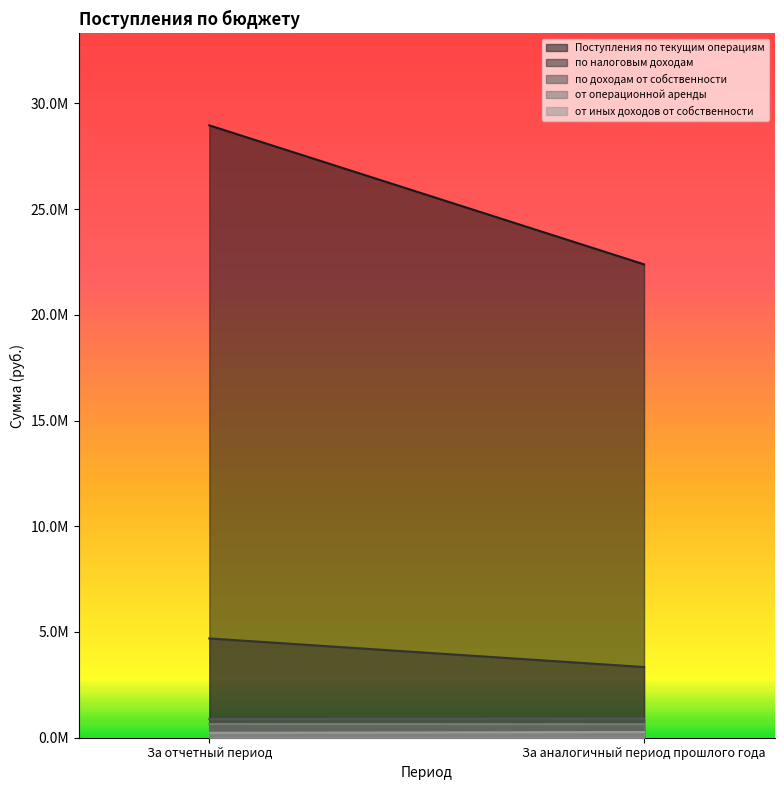

What is the value of the от иных доходов от собственности point at the 2nd from the left?

268830.0